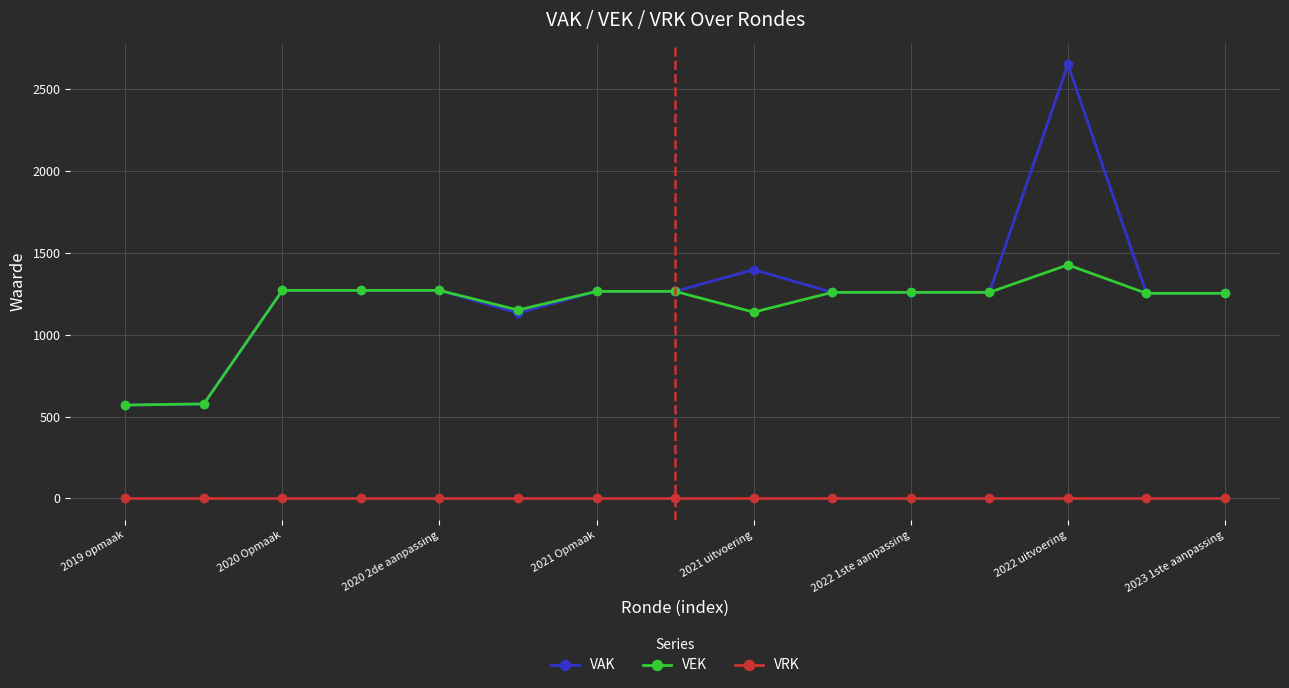

What is the highest value of the VEK series?

1427